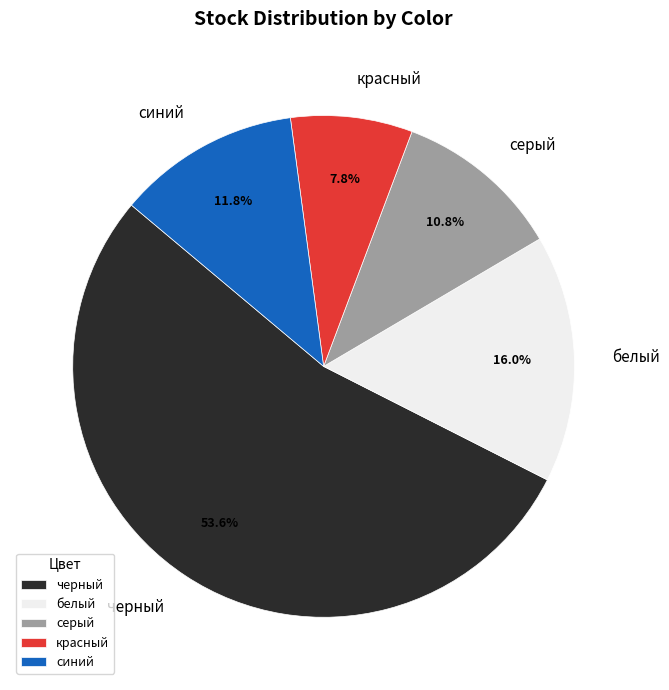

To the nearest percent, what is the average slice percentage?

20%